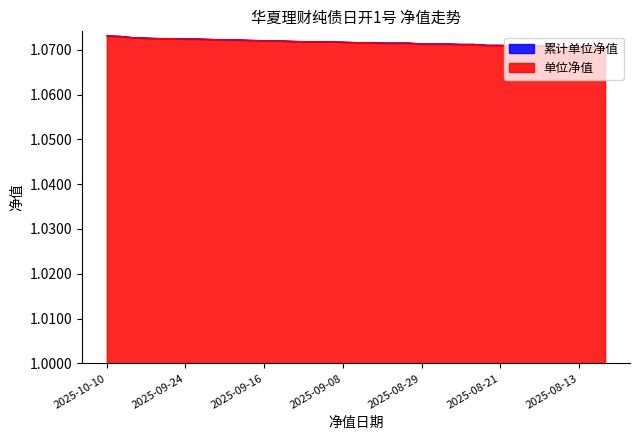

True or false: 单位净值 and 累计单位净值 intersect in this chart.

False